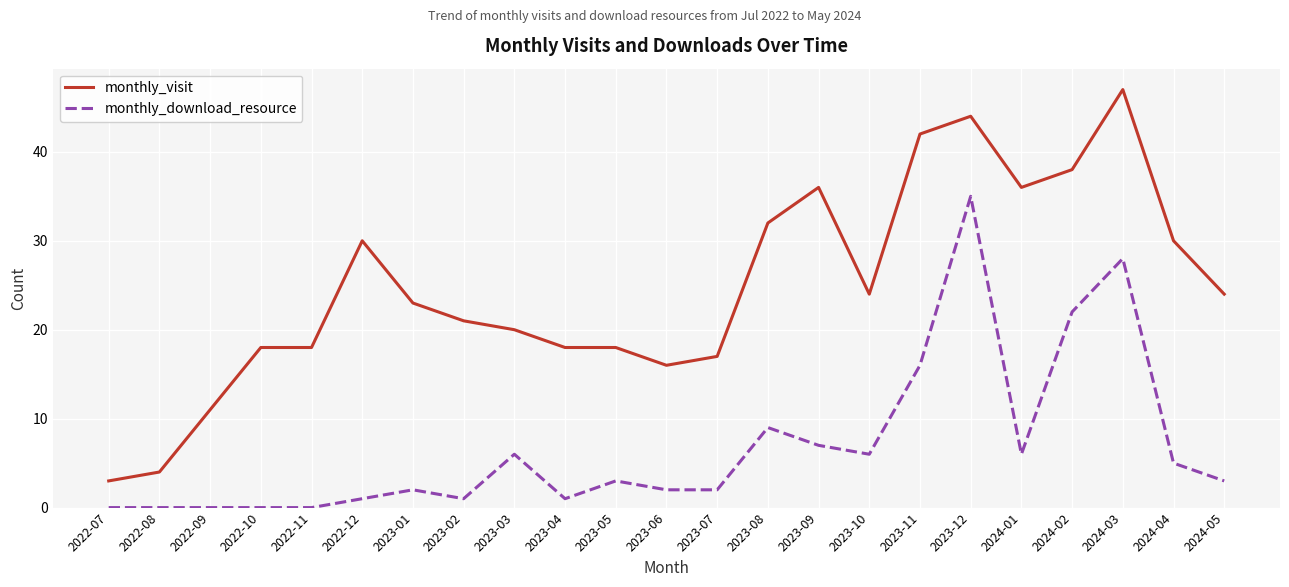

What is the difference between the monthly_visit values at 2022-07 and 2022-10?

15